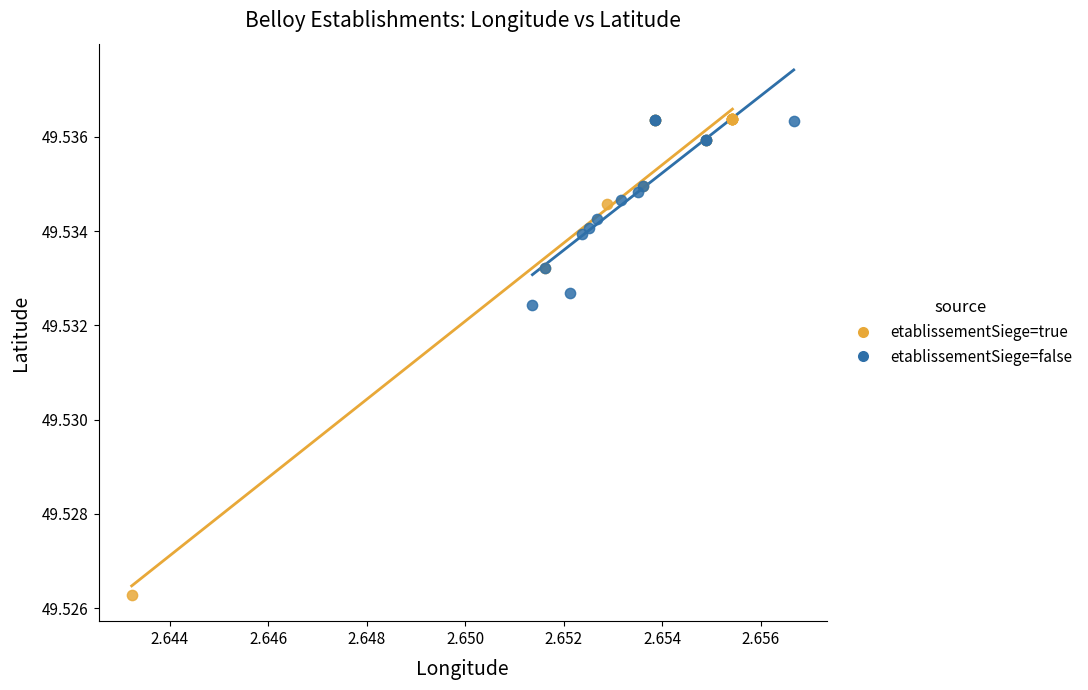

Which series has the largest Y range (max minus min)?

etablissementSiege=true